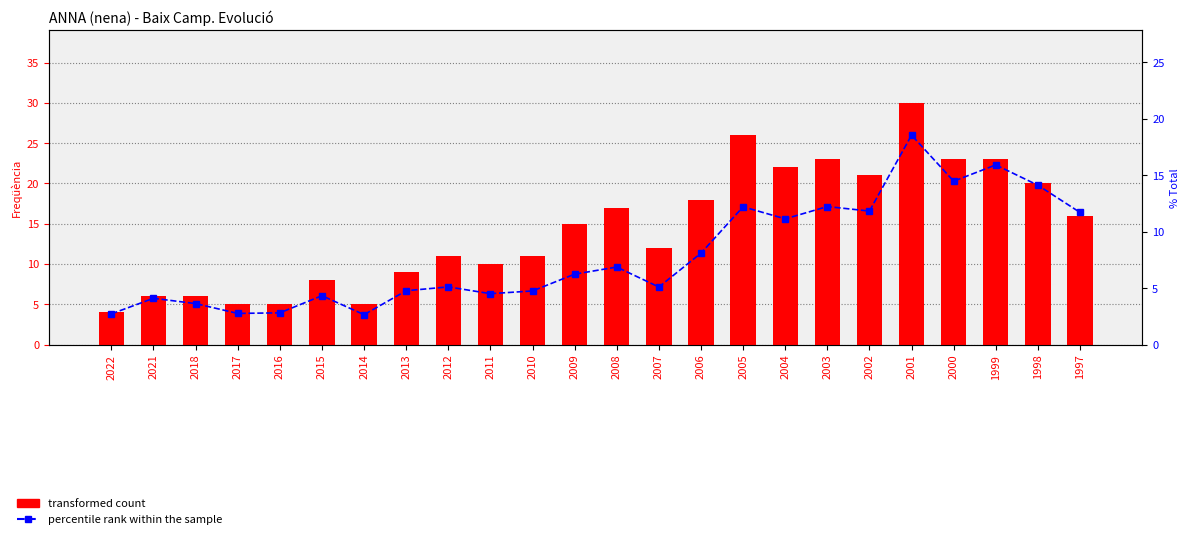

Is it true that percentile rank within the sample equals 12.2 at 2005?

True